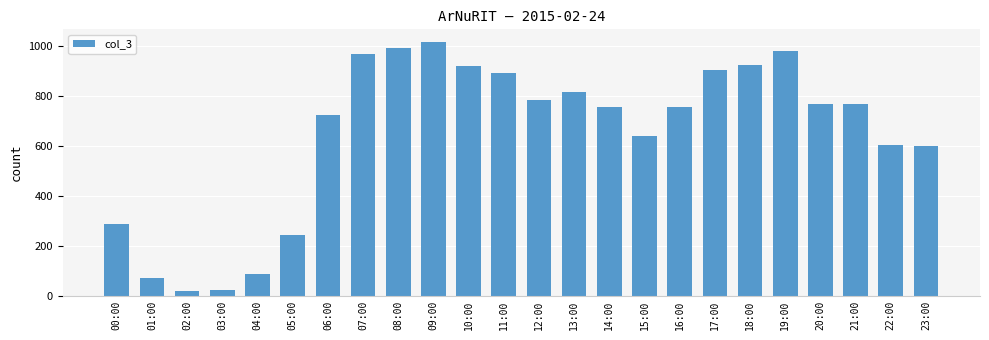

What is the label of the 1st bar from the left?

00:00